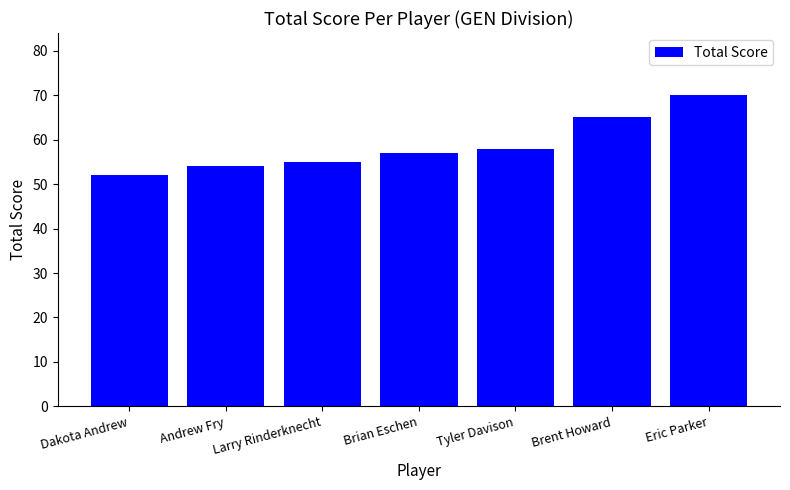

The value at Brent Howard is 26. True or false?

False